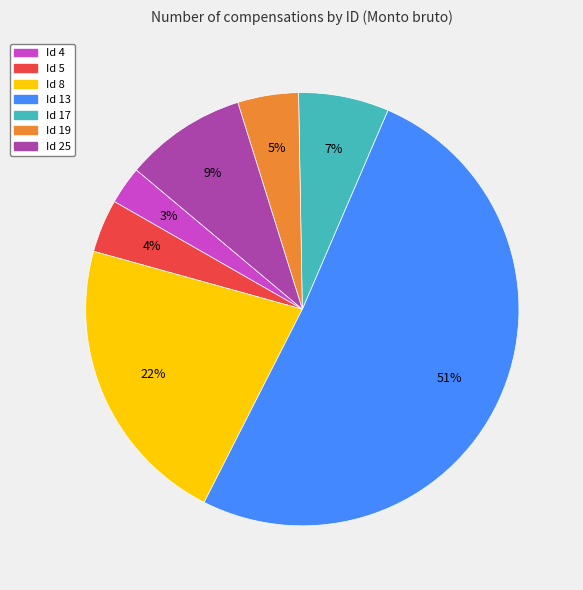

The Id 25 slice represents 9% of the pie. True or false?

True